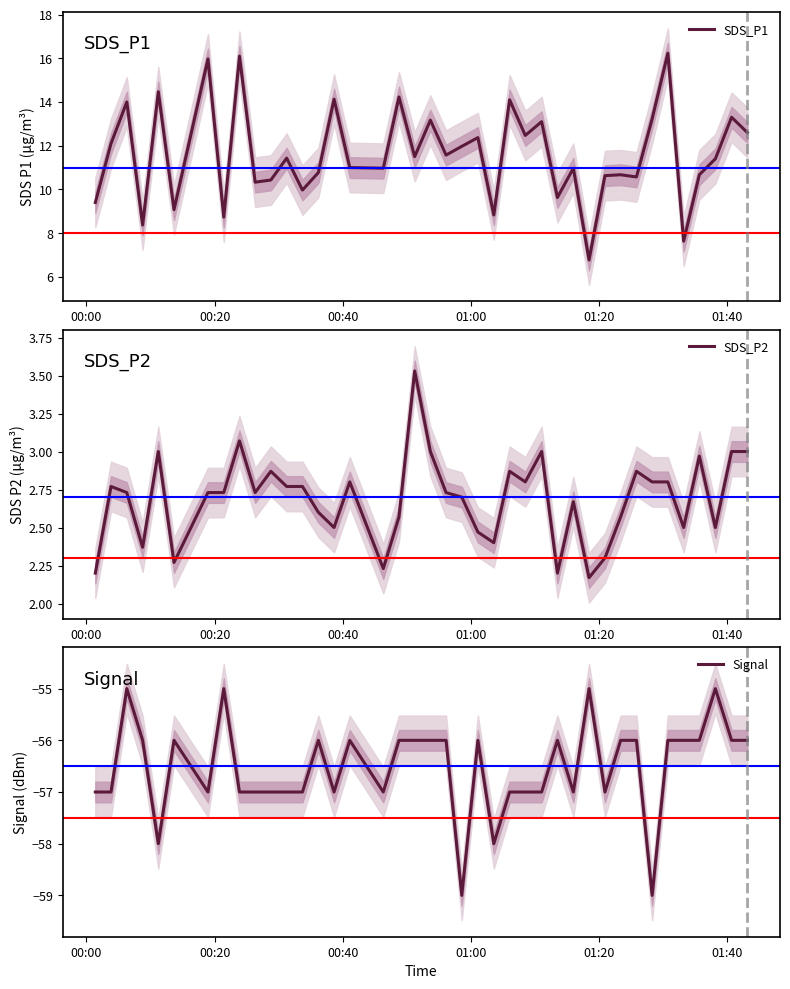

What is the lowest value of the SDS_P1 series?

6.8